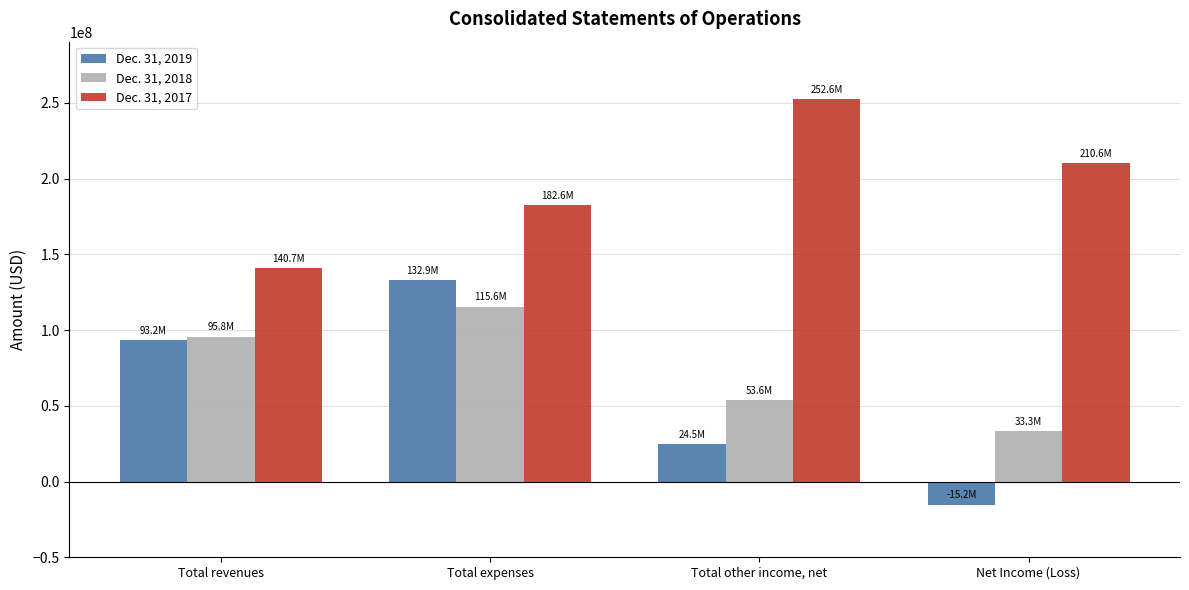

How many groups of bars are there?

4